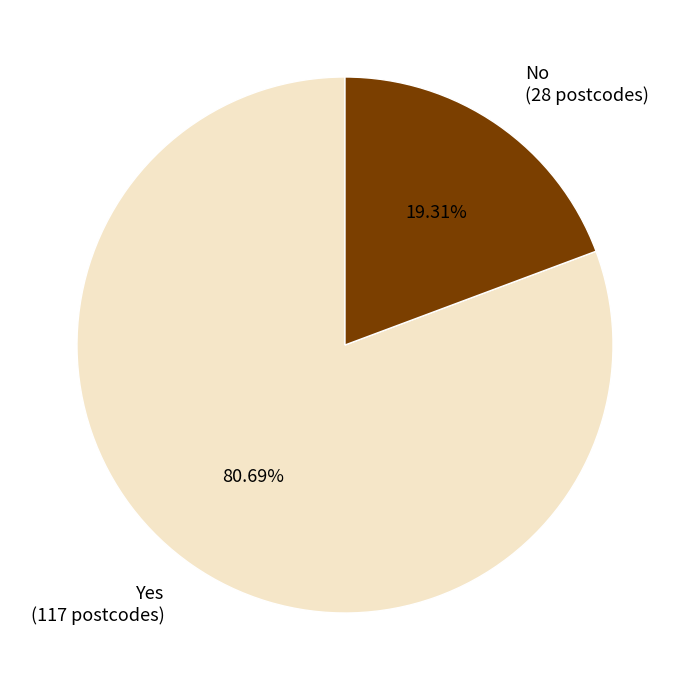

How many segments does this pie chart have?

2